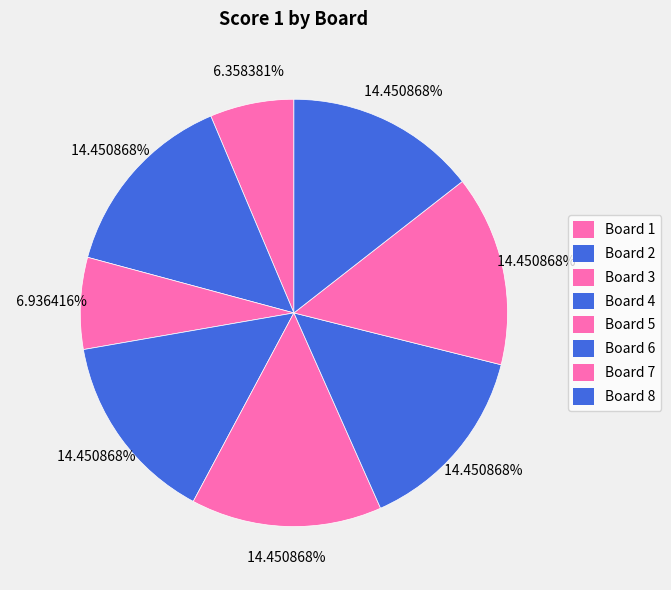

Count the number of slices in the pie.

8